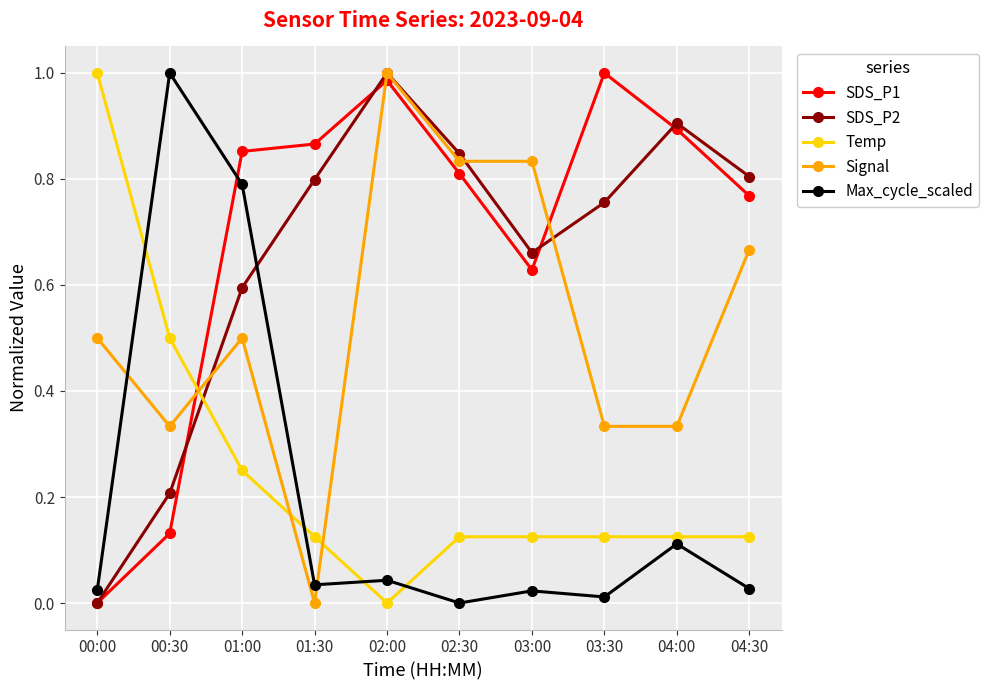

At which label does Temp reach its peak?

00:00